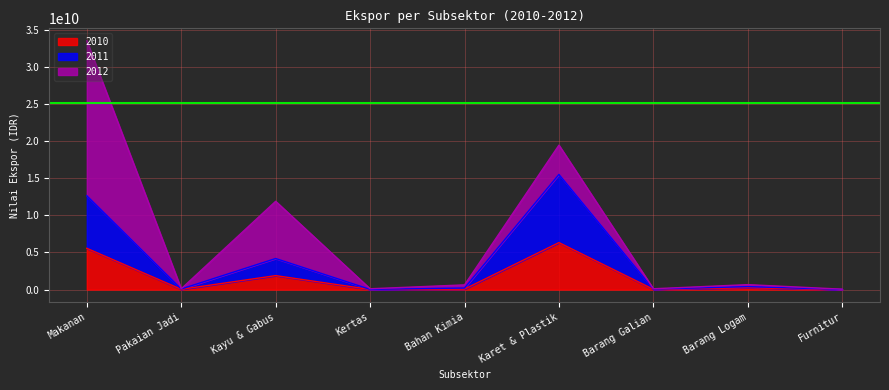

At which category is the sum across all series the highest?

Makanan